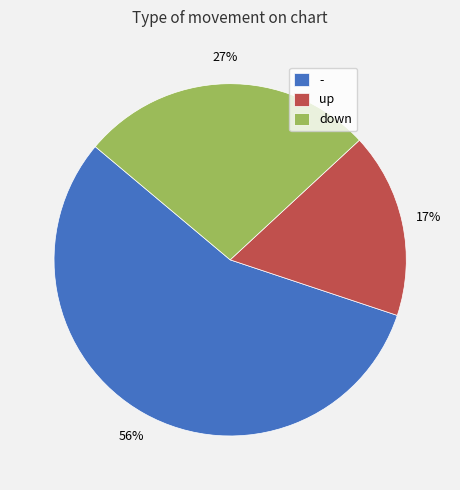

Rank the categories by value from lowest to highest.

up, down, -